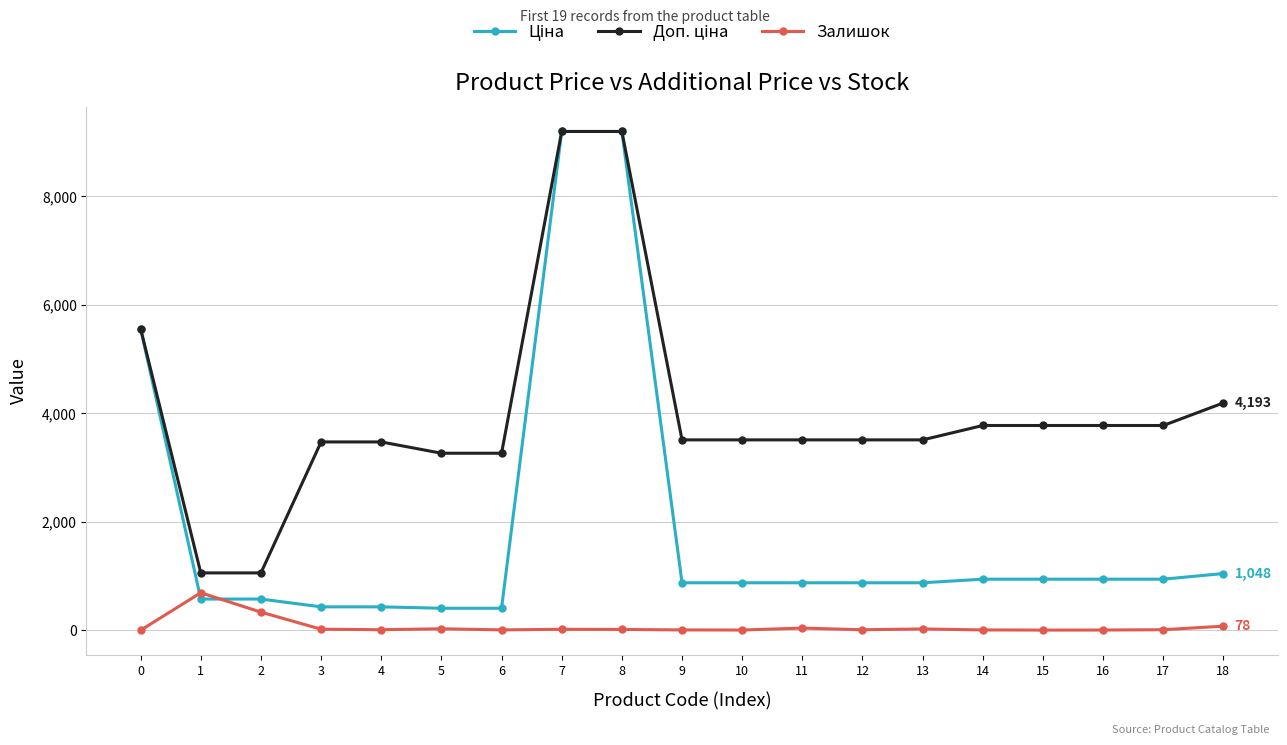

True or false: Залишок has more than 1 interior local peaks.

True